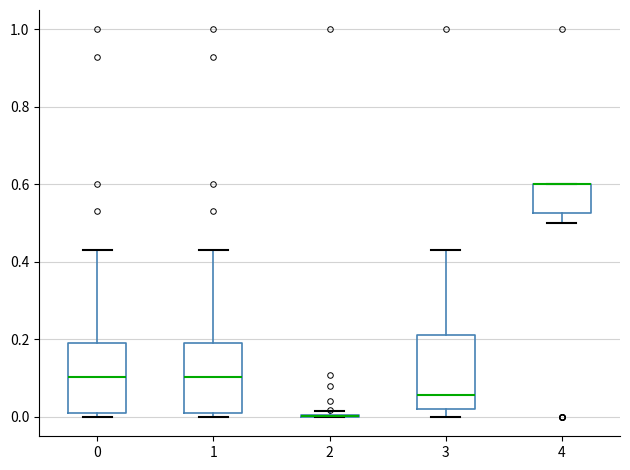

Reading left to right, transcribe this box plot: for each box, give where its median line is, the range the box spans, and where its two whiskers end, as read against the y-axis. The values are not printed on the chart, so give them approximately, as read against the axis.

0: median 0.10, box 0.00 to 0.20, whiskers 0.00 (just below the box's lower edge) to 0.44
1: median 0.10, box 0.00 to 0.20, whiskers 0.00 (just below the box's lower edge) to 0.44
2: box collapsed to a line at 0.00, whiskers 0.00 to 0.02
3: median 0.06, box 0.02 to 0.22, whiskers 0.00 to 0.42
4: median 0.60 (drawn on the box's upper edge), box 0.52 to 0.60, whiskers 0.50 to 0.60